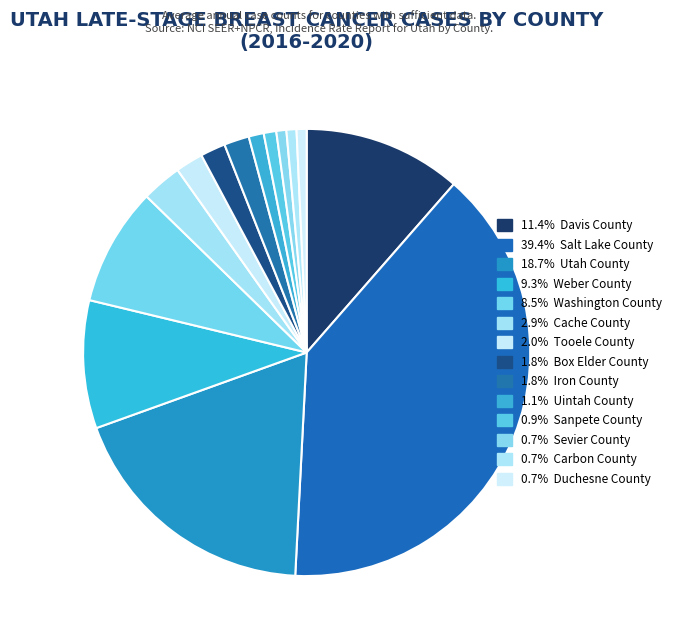

Rank the categories by value from lowest to highest.

Sevier County, Carbon County, Duchesne County, Sanpete County, Uintah County, Box Elder County, Iron County, Tooele County, Cache County, Washington County, Weber County, Davis County, Utah County, Salt Lake County